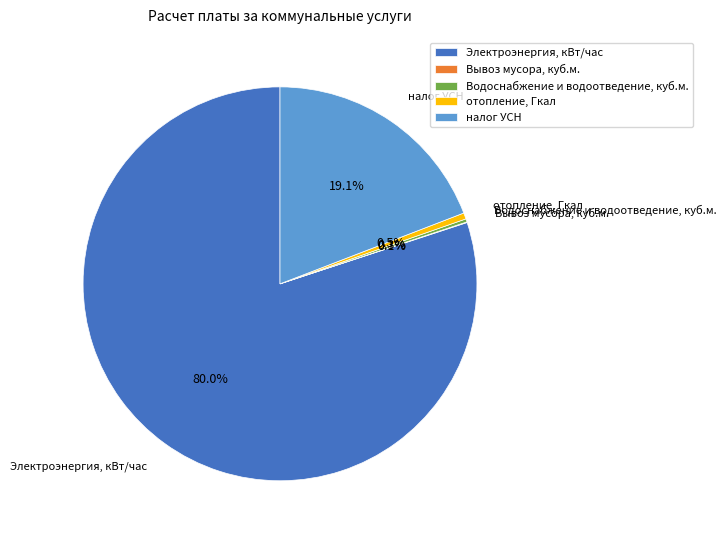

Is there any slice that represents more than half of the pie?

Yes